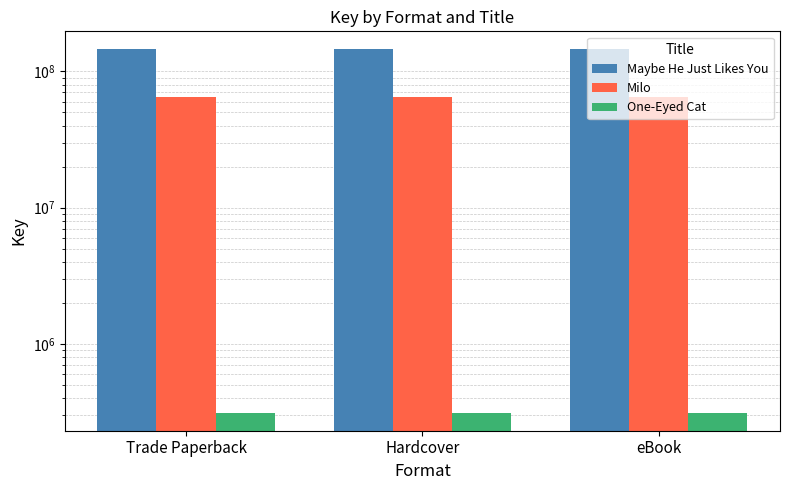

Which category has the lowest value in the One-Eyed Cat series?

Trade Paperback